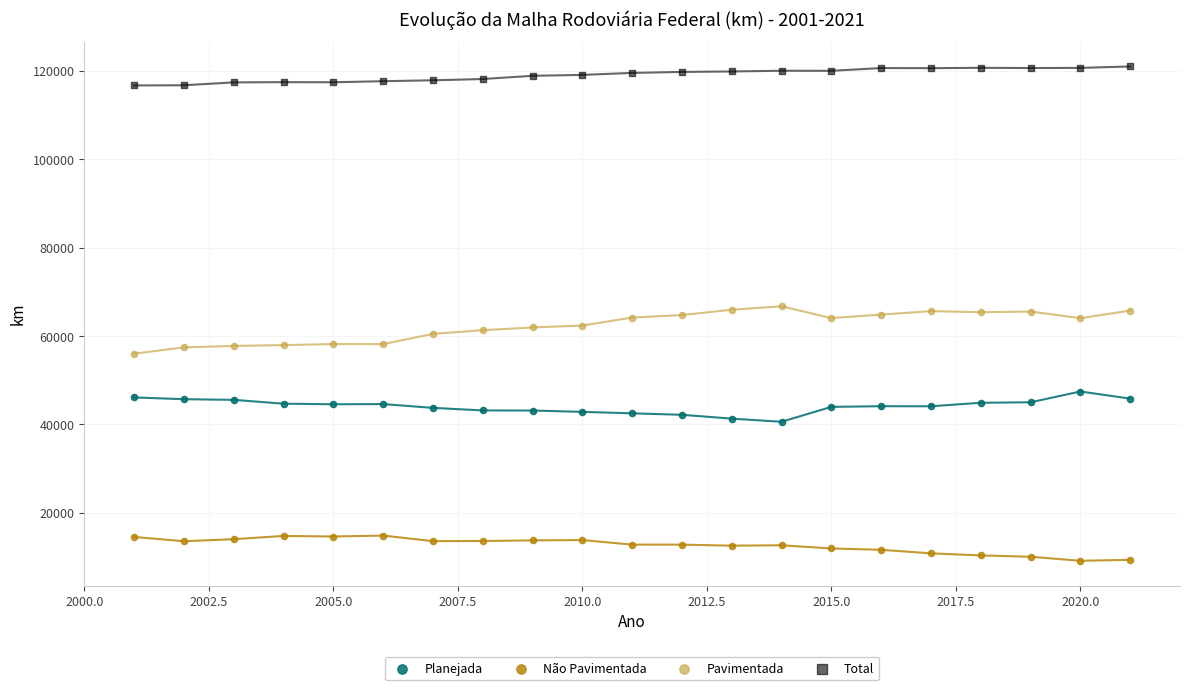

Which series reaches the maximum Y coordinate?

Total